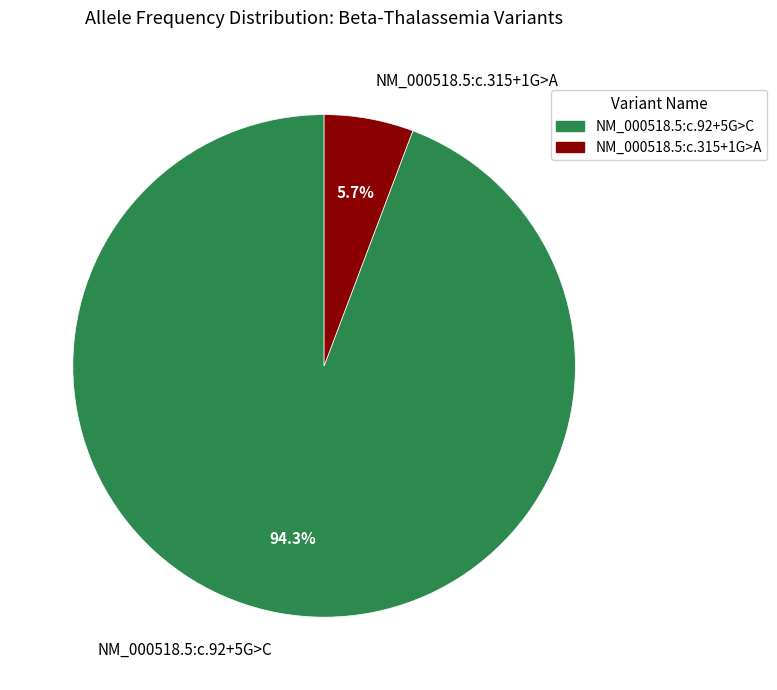

The NM_000518.5:c.315+1G>A slice represents 6% of the pie. True or false?

True